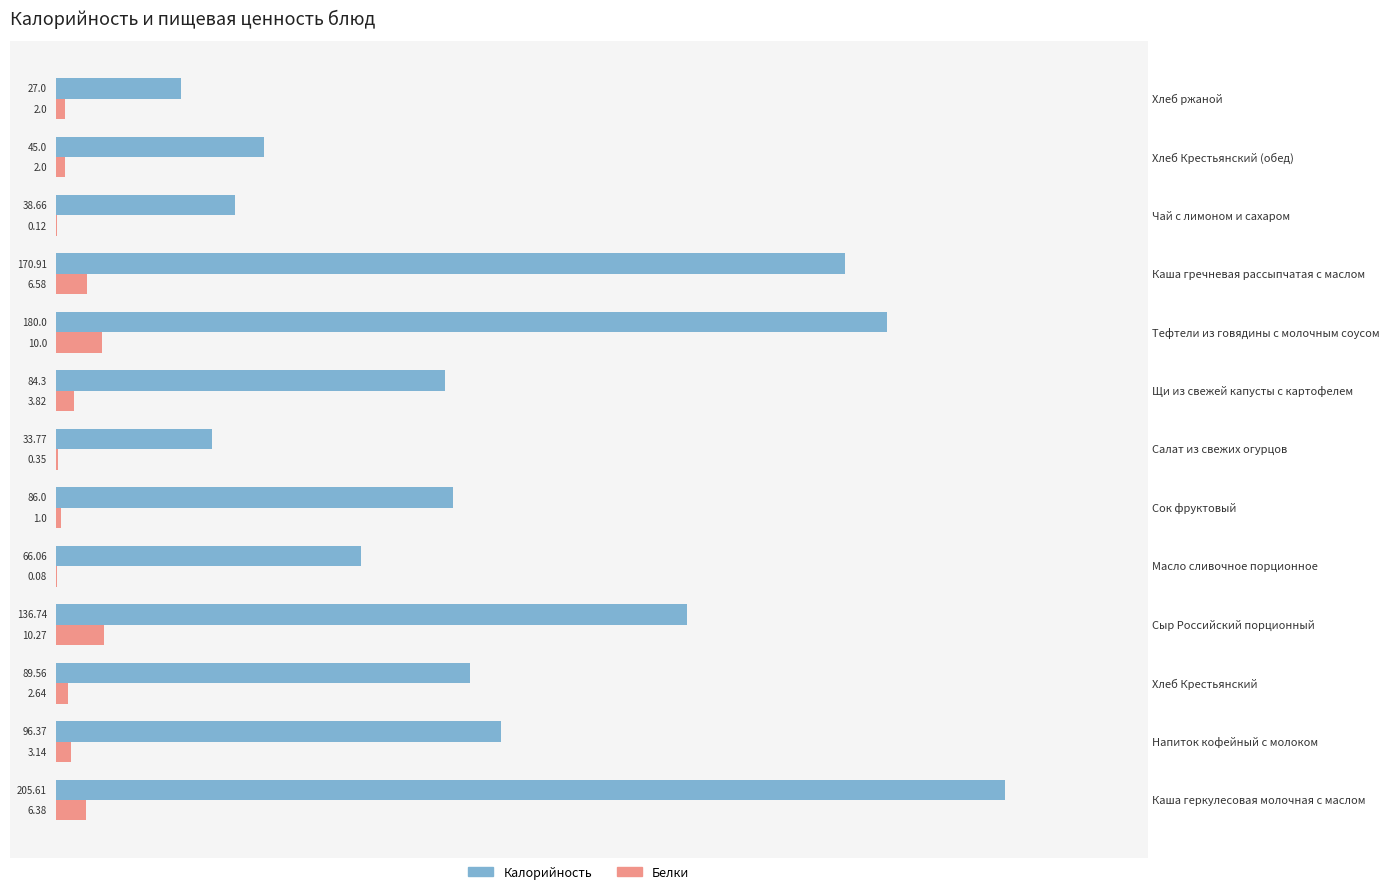

At which category does the chart reach its peak across all series?

Каша геркулесовая молочная с маслом